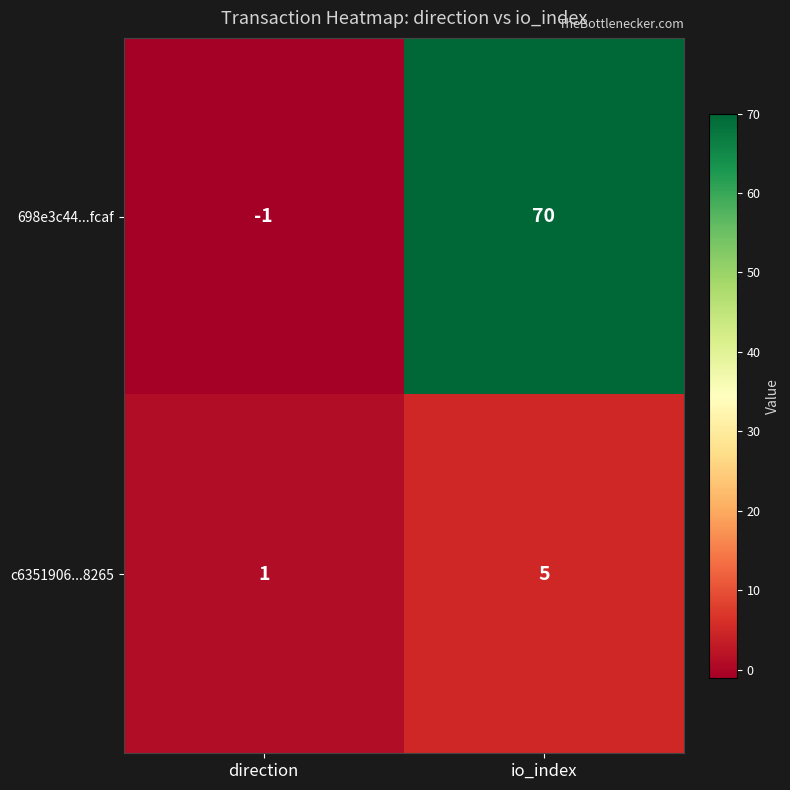

Rank the series by their average value, from lowest to highest.

c6351906...8265, 698e3c44...fcaf